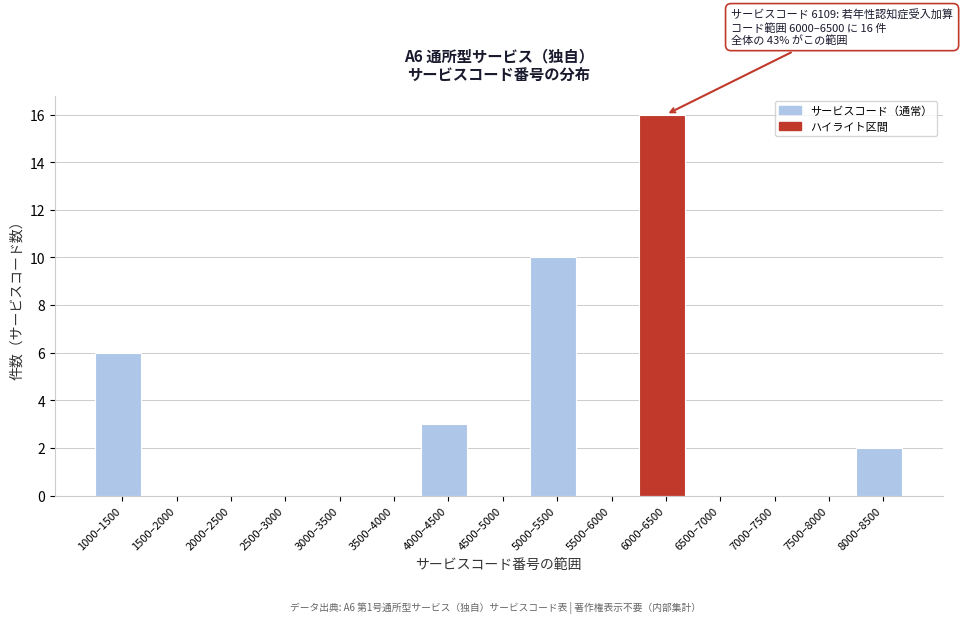

Reading left to right, transcribe all the data shown in this chart.

1000–1500=6	1500–2000=0	2000–2500=0	2500–3000=0	3000–3500=0	3500–4000=0	4000–4500=3	4500–5000=0	5000–5500=10	5500–6000=0	6000–6500=16	6500–7000=0	7000–7500=0	7500–8000=0	8000–8500=2